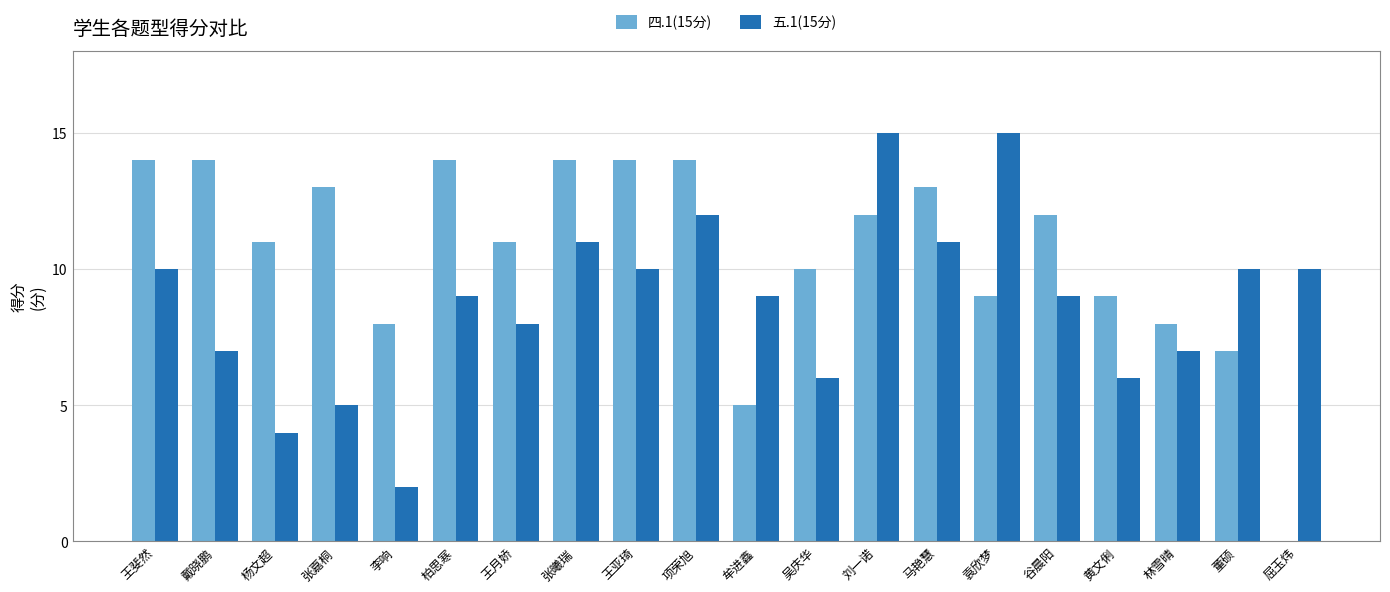

Reading right to left, what are all the values shown in this chart?

四.1(15分): 0	7	8	9	12	9	13	12	10	5	14	14	14	11	14	8	13	11	14	14
五.1(15分): 10	10	7	6	9	15	11	15	6	9	12	10	11	8	9	2	5	4	7	10